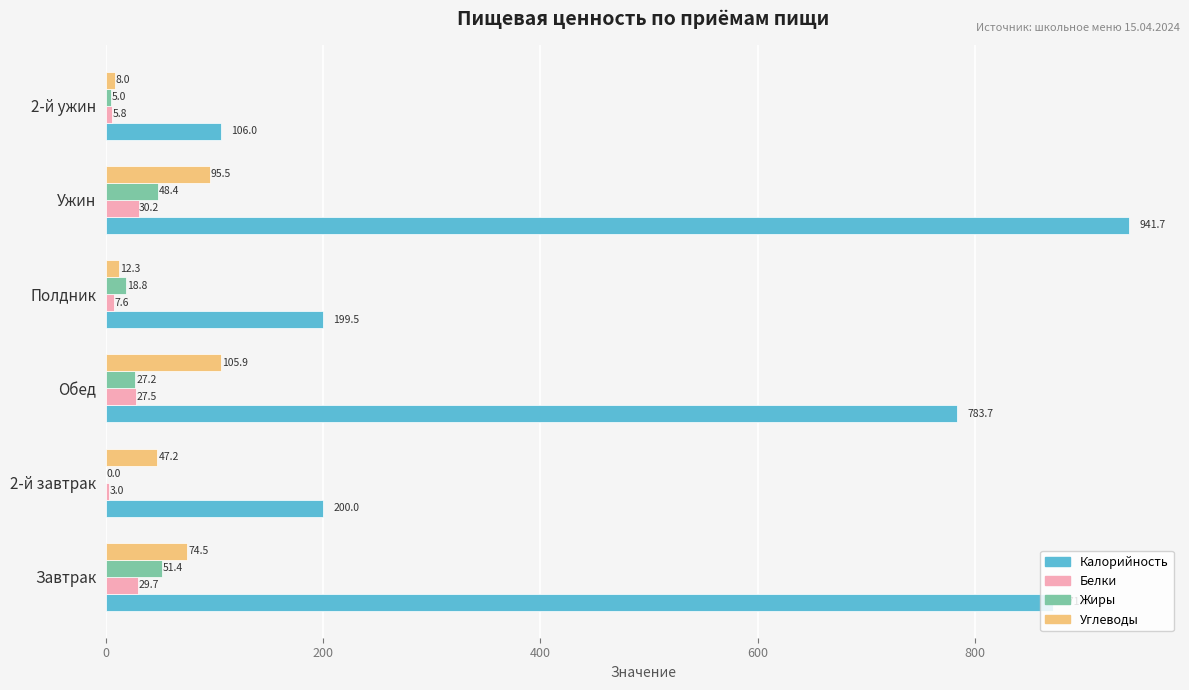

What are all the series names shown in the legend?

Калорийность, Белки, Жиры, Углеводы